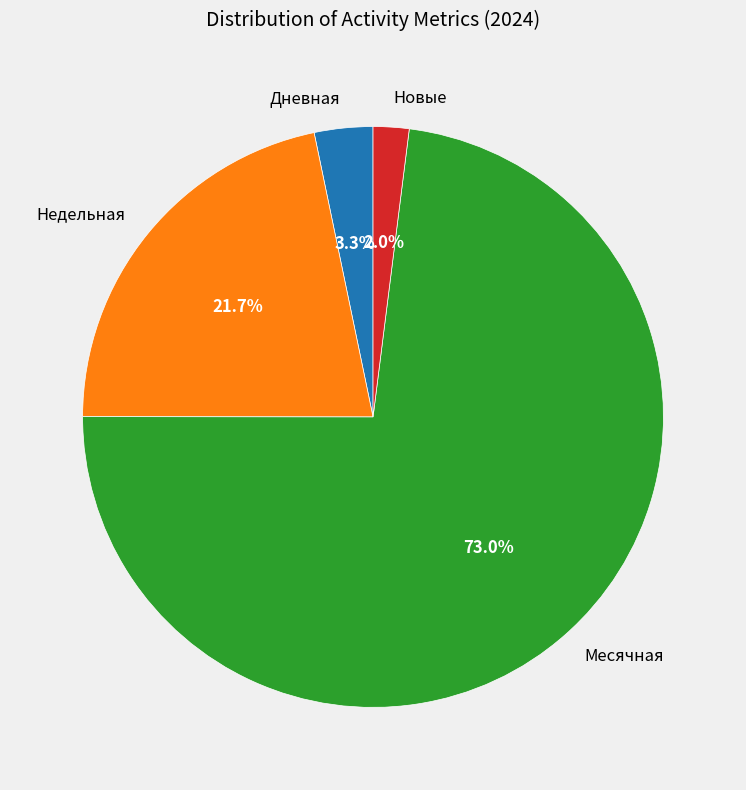

Which slice is the largest?

Месячная